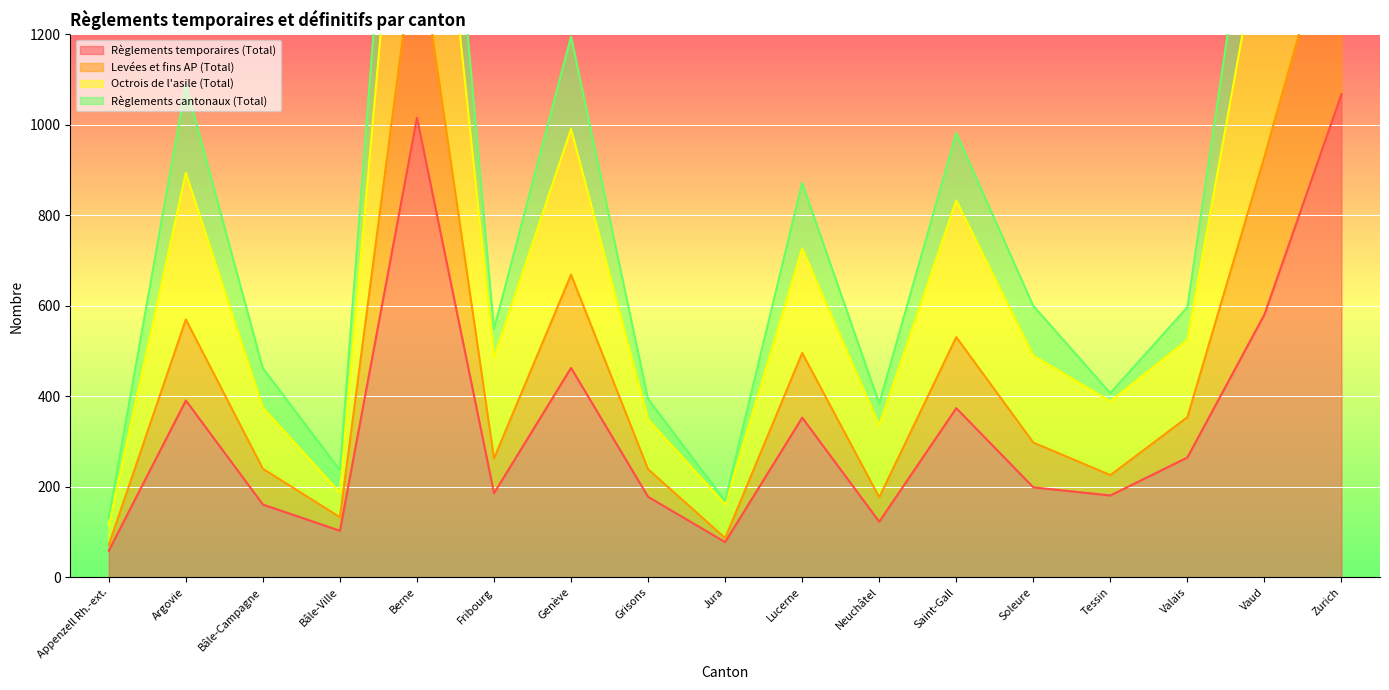

The value of Règlements temporaires (Total) at Tessin is 181. True or false?

True